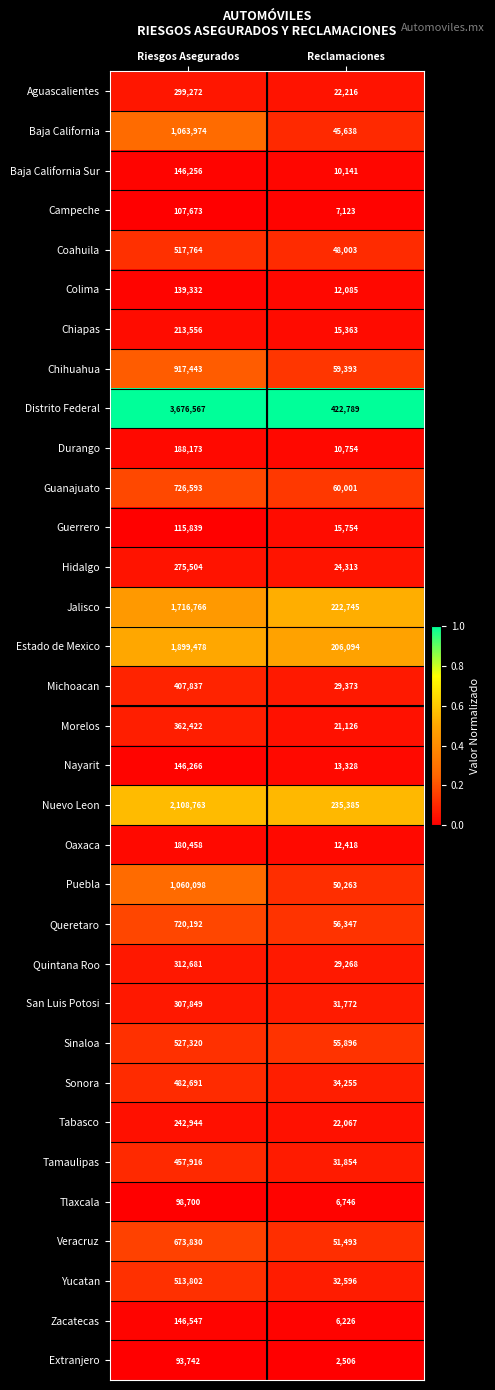

What is the difference between the highest and lowest values at Reclamaciones?

420283